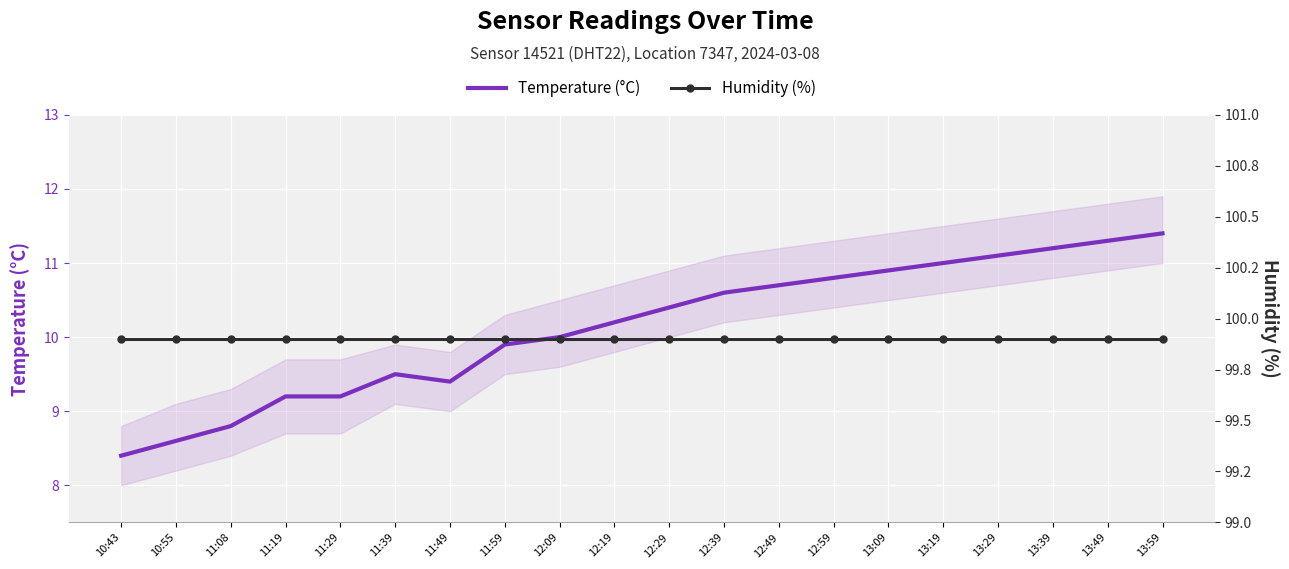

Reading right to left, list all the values displayed in this chart.

Temperature (°C): 13:59=11.4	13:49=11.3	13:39=11.2	13:29=11.1	13:19=11.0	13:09=10.9	12:59=10.8	12:49=10.7	12:39=10.6	12:29=10.4	12:19=10.2	12:09=10.0	11:59=9.9	11:49=9.4	11:39=9.5	11:29=9.2	11:19=9.2	11:08=8.8	10:55=8.6	10:43=8.4
Humidity (%): 13:59=99.9	13:49=99.9	13:39=99.9	13:29=99.9	13:19=99.9	13:09=99.9	12:59=99.9	12:49=99.9	12:39=99.9	12:29=99.9	12:19=99.9	12:09=99.9	11:59=99.9	11:49=99.9	11:39=99.9	11:29=99.9	11:19=99.9	11:08=99.9	10:55=99.9	10:43=99.9